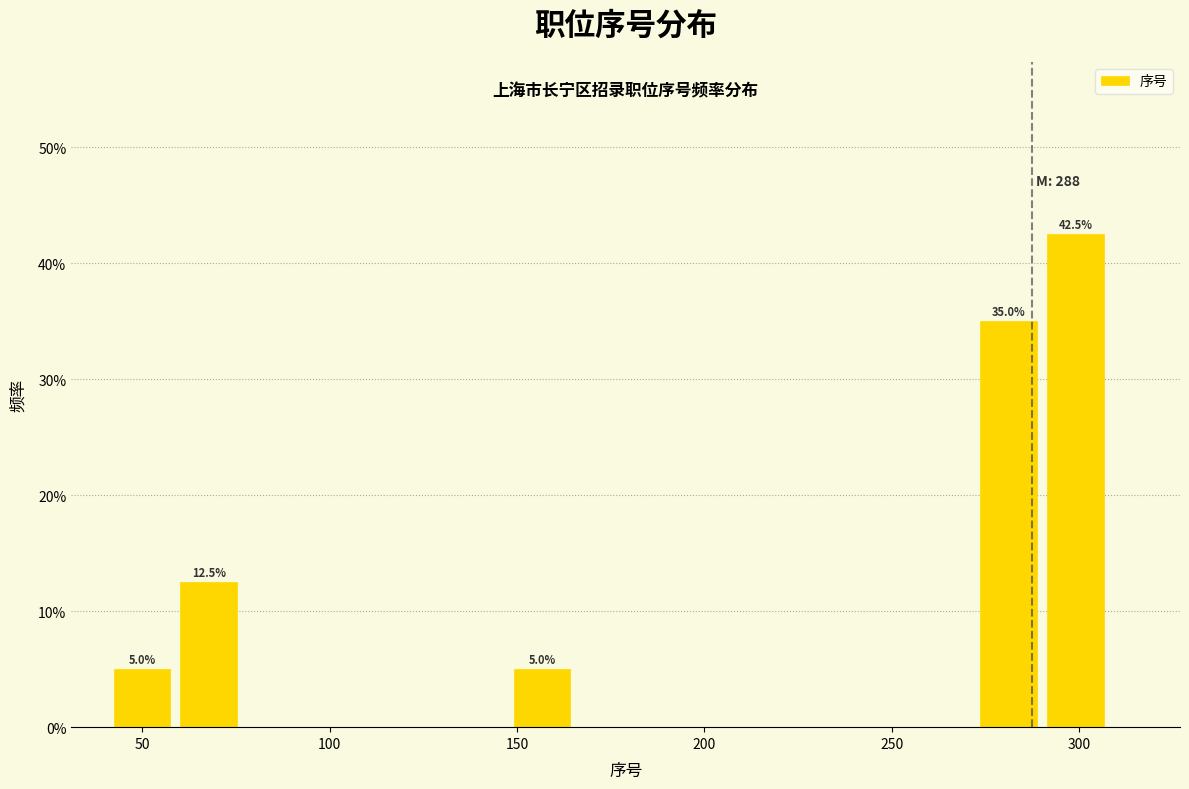

Around what value on the x-axis is the tallest bar? Give the approximate position of its centre, as read against the axis.

300